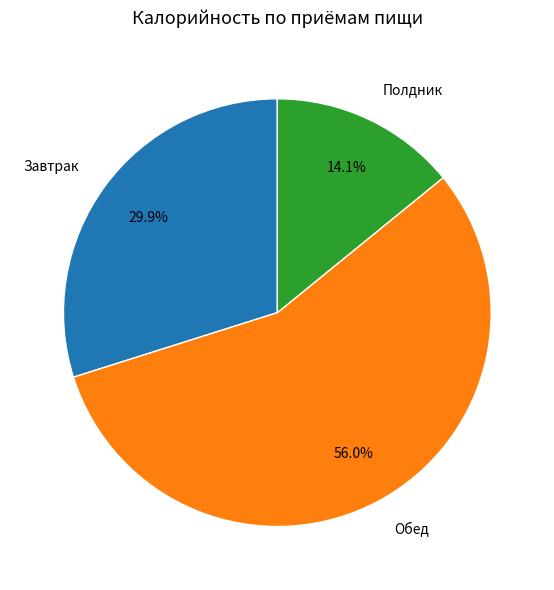

Count the number of slices in the pie.

3